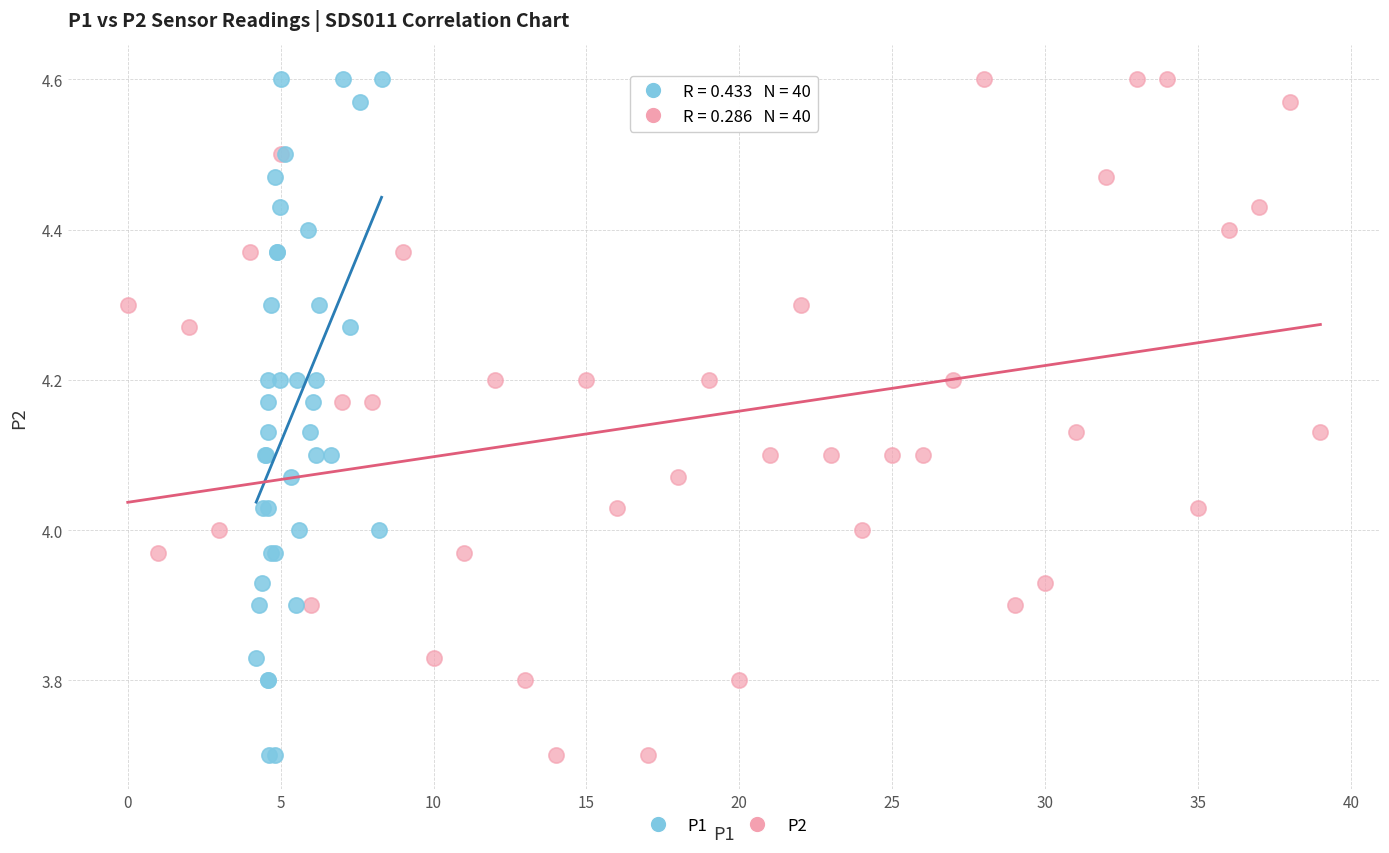

What are all the series names shown in the legend?

P1, P2